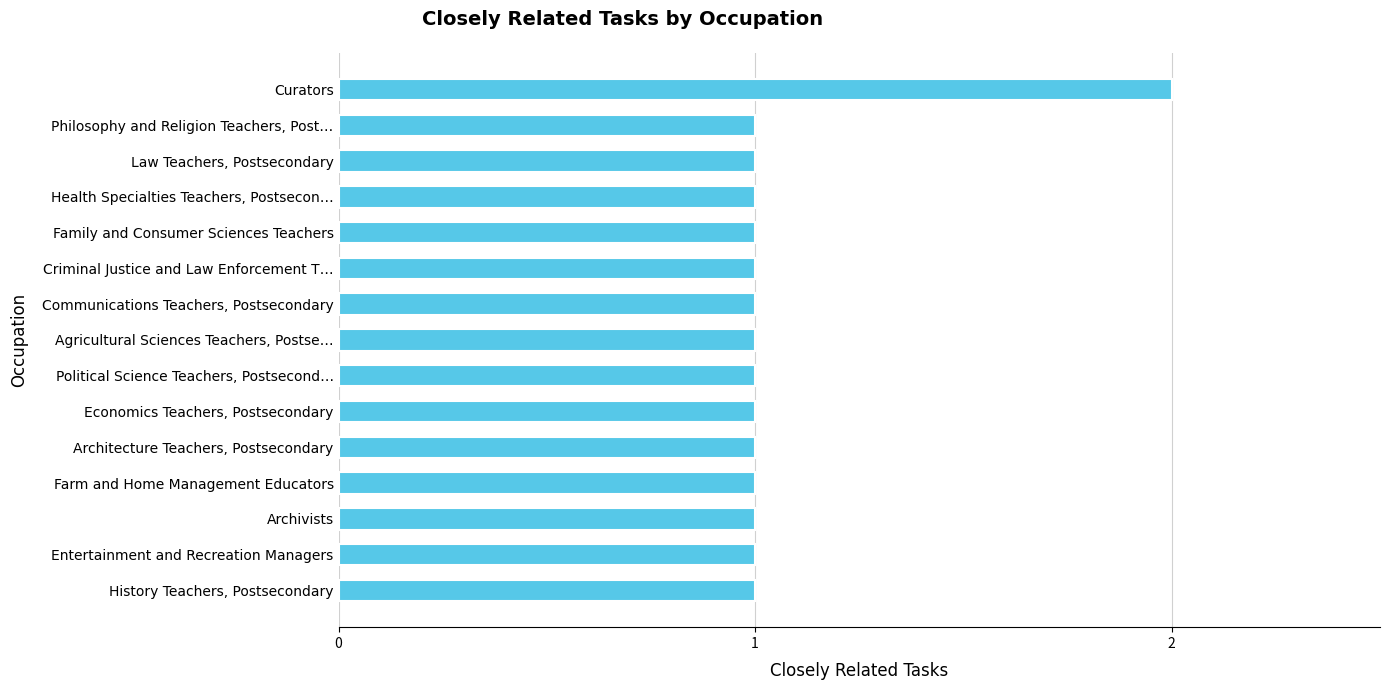

What is the change in value from Law Teachers, Postsecondary to Curators?

+1